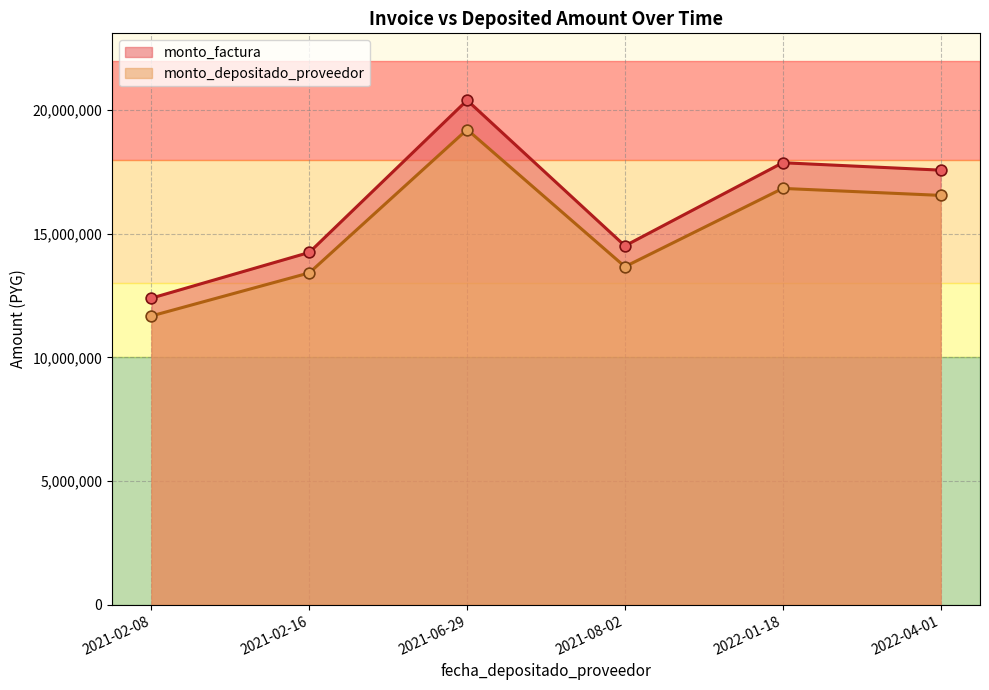

Is the value of monto_depositado_proveedor at 2022-01-18 greater than the value of monto_factura at 2021-08-02?

Yes